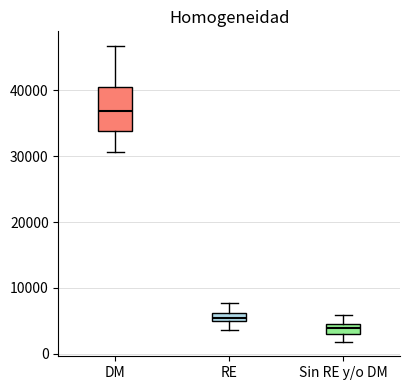

Which box has the highest median line?

DM